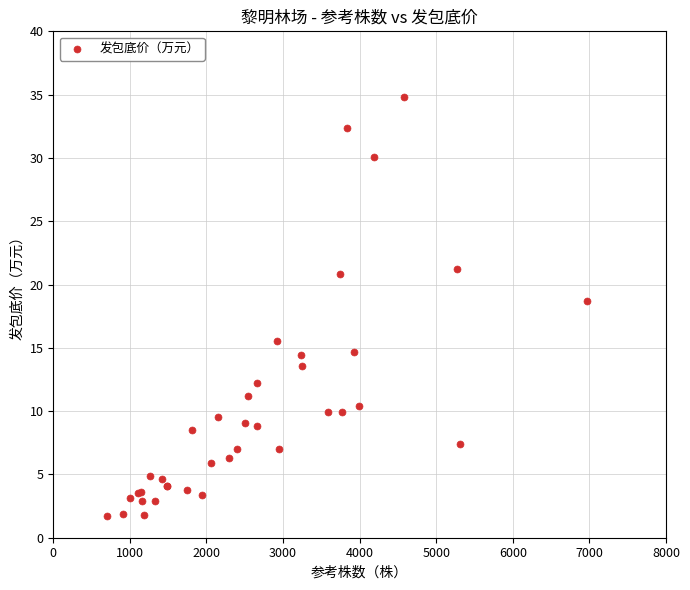

What Y value in the scatter plot is closest to 18?

18.7